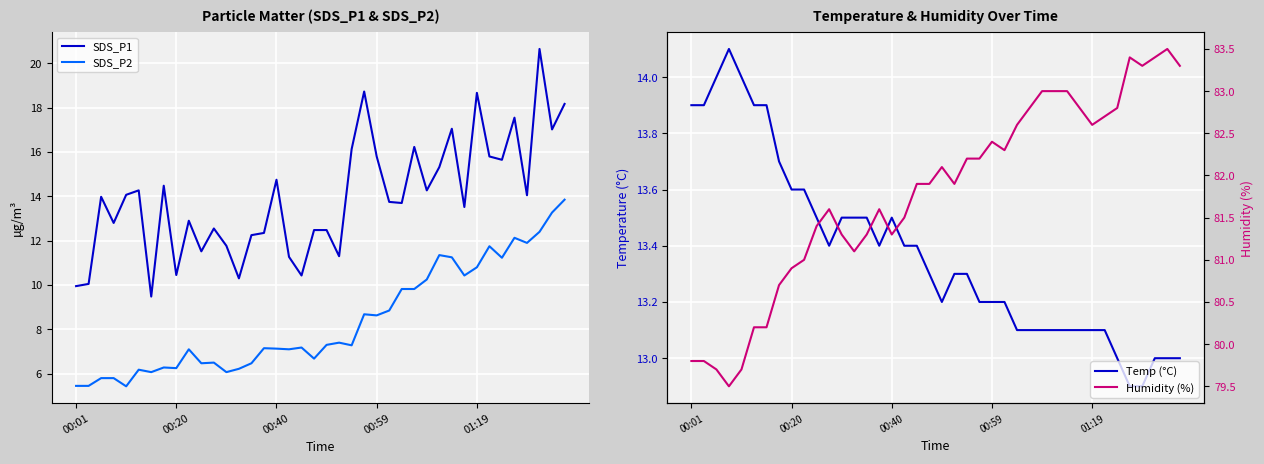

Where is SDS_P2 nearest to the value 9?

25